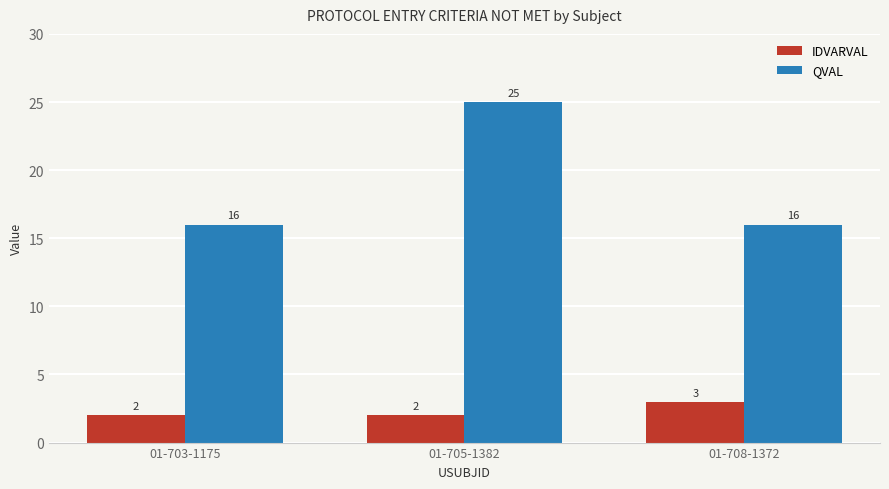

Is the value of QVAL at 01-703-1175 greater than the value of IDVARVAL at 01-705-1382?

Yes